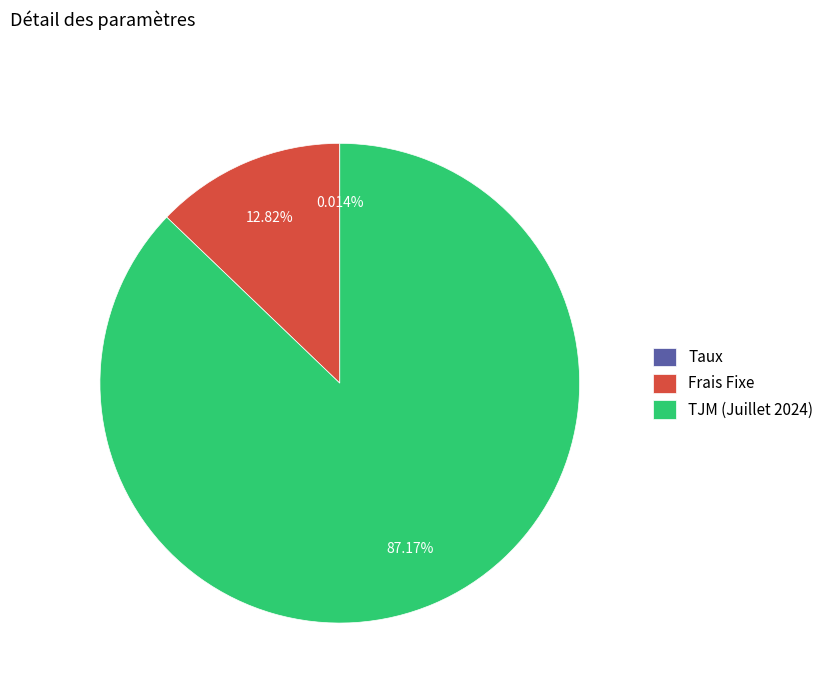

Is the sum of TJM (Juillet 2024) and Frais Fixe greater than half?

Yes